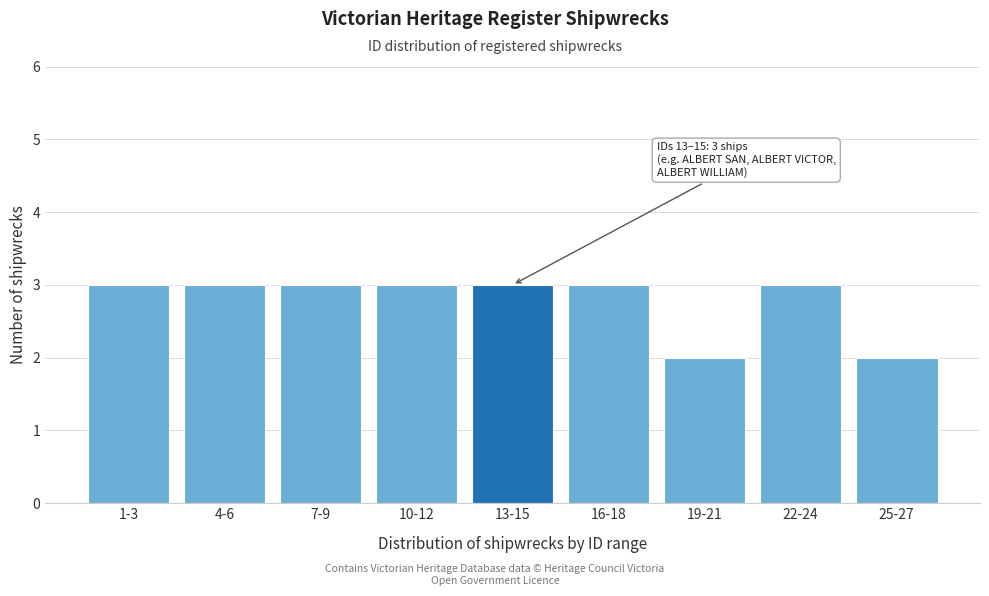

Reading left to right, extract all data points from this chart.

3	3	3	3	3	3	2	3	2